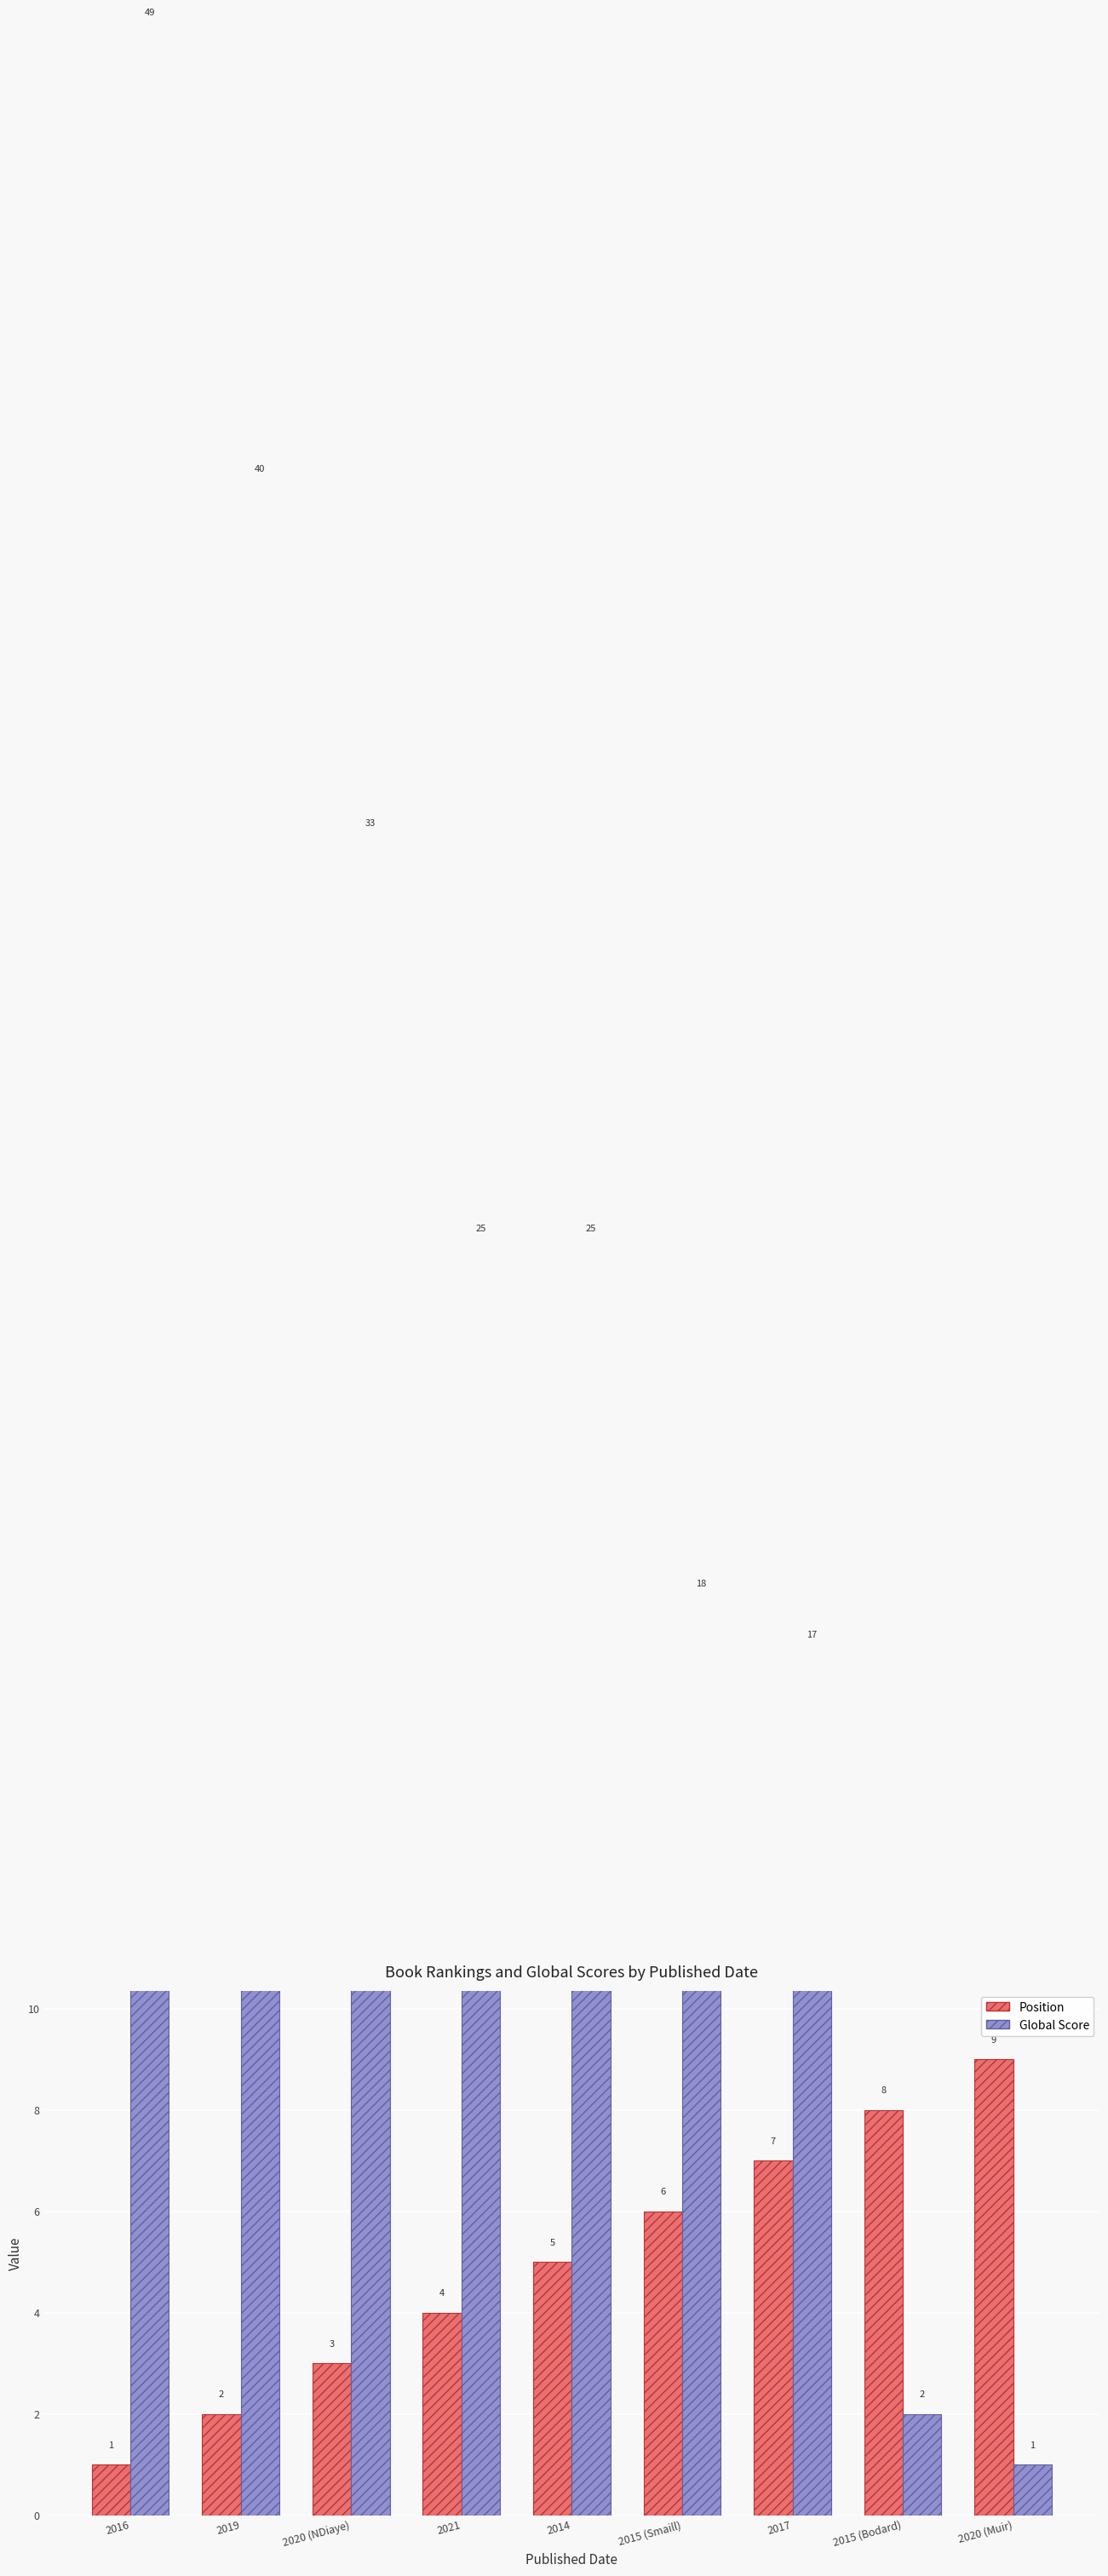

The Position series shows 1 at 2016. True or false?

True